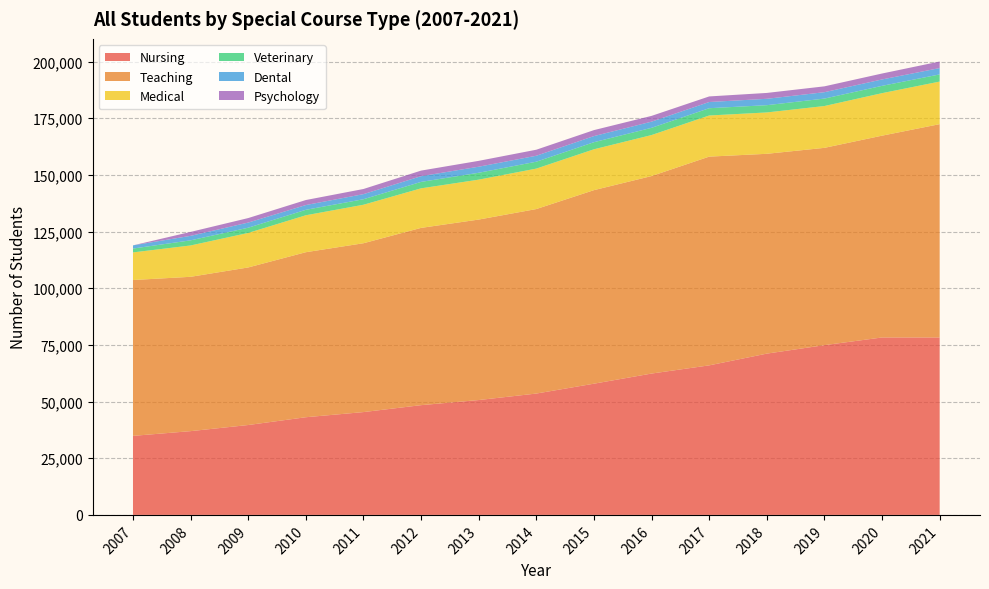

Reading left to right, extract all data points from this chart.

Nursing: 2007=34871	2008=36958	2009=39659	2010=43092	2011=45366	2012=48421	2013=50678	2014=53542	2015=57893	2016=62365	2017=65977	2018=71157	2019=74897	2020=78281	2021=78288
Teaching: 2007=68759	2008=68088	2009=69516	2010=72808	2011=74491	2012=78212	2013=79623	2014=81397	2015=85390	2016=87134	2017=92095	2018=88156	2019=87047	2020=89038	2021=94111
Medical: 2007=12179	2008=13829	2009=15234	2010=16301	2011=16985	2012=17447	2013=17613	2014=17852	2015=18026	2016=18091	2017=18146	2018=18250	2019=18450	2020=18755	2021=18785
Veterinary: 2007=1703	2008=2261	2009=2303	2010=2404	2011=2433	2012=2843	2013=3036	2014=3041	2015=3123	2016=3192	2017=3212	2018=3205	2019=3288	2020=3225	2021=3157
Dental: 2007=1409	2008=1984	2009=2266	2010=2101	2011=2243	2012=2519	2013=2670	2014=2628	2015=2700	2016=2721	2017=2735	2018=2813	2019=2815	2020=2820	2021=2795
Psychology: 2007=0	2008=1736	2009=1987	2010=2216	2011=2271	2012=2465	2013=2588	2014=2661	2015=2638	2016=2544	2017=2463	2018=2590	2019=2584	2020=2620	2021=2899